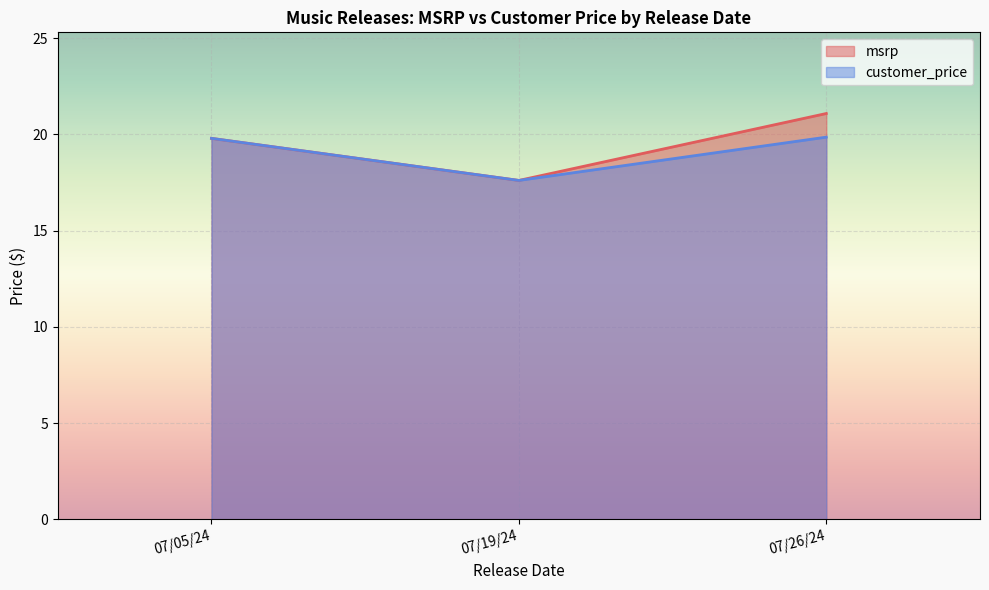

How many lines are shown in the chart?

2